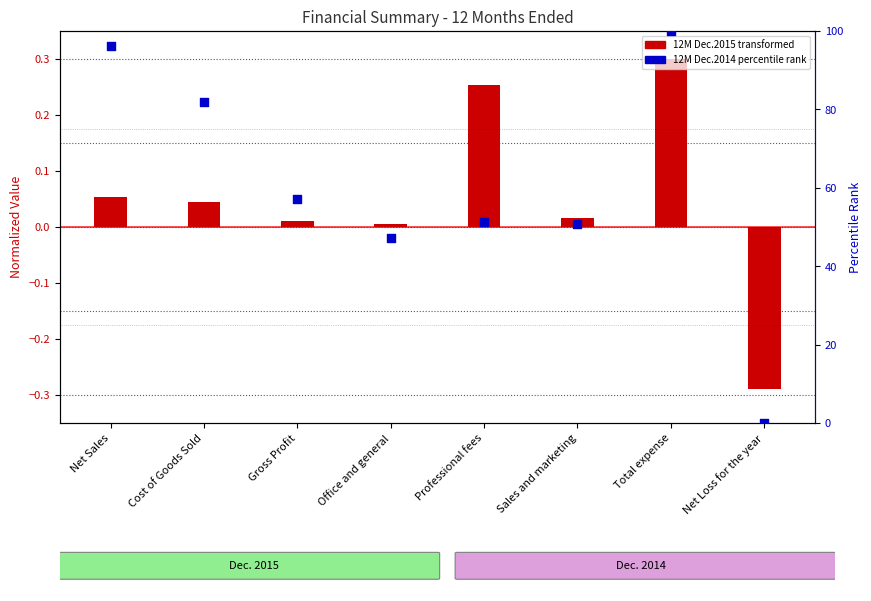

Which series reaches the minimum Y coordinate?

12M Dec.2015 (transformed)